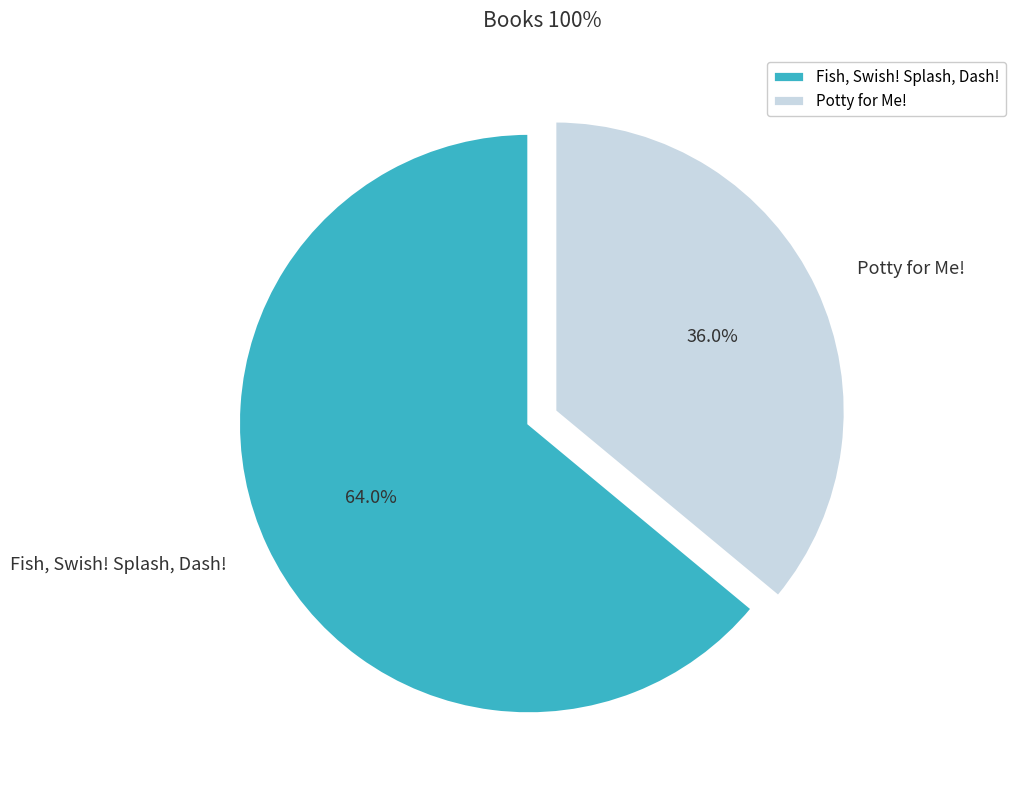

To the nearest percent, what is the combined percentage of Potty for Me! and Fish, Swish! Splash, Dash!?

100%